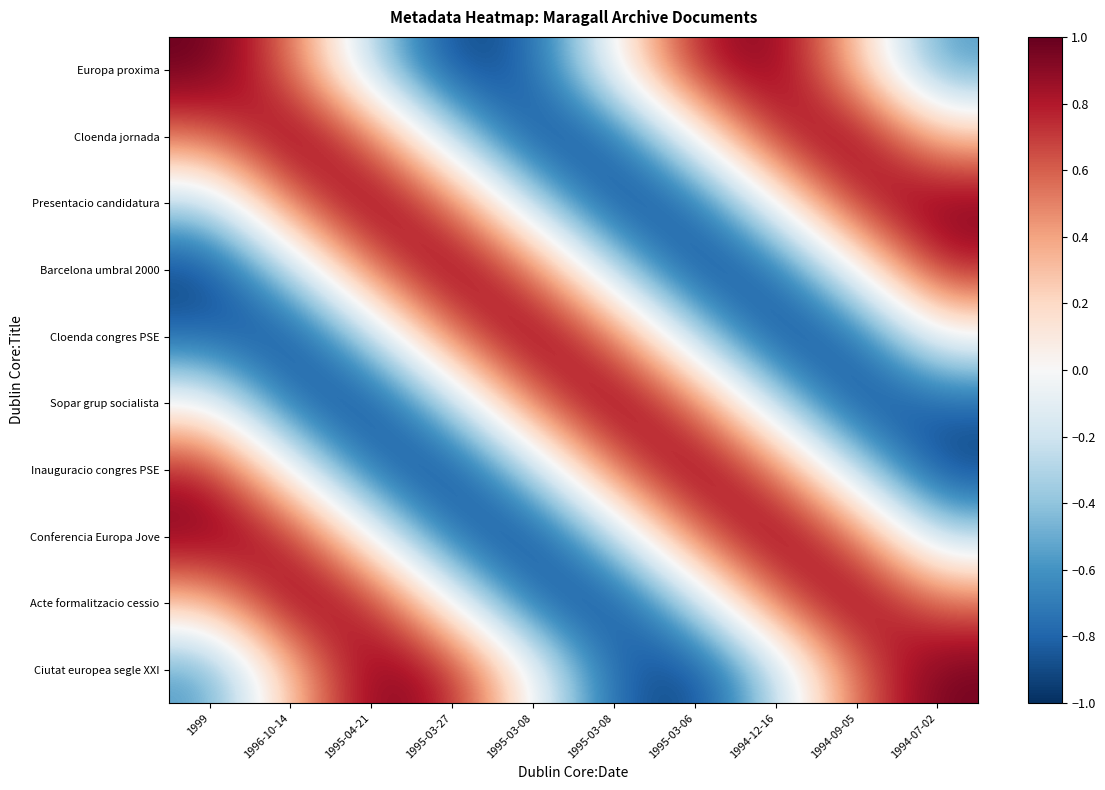

At how many categories does at least one series exceed 0?

10